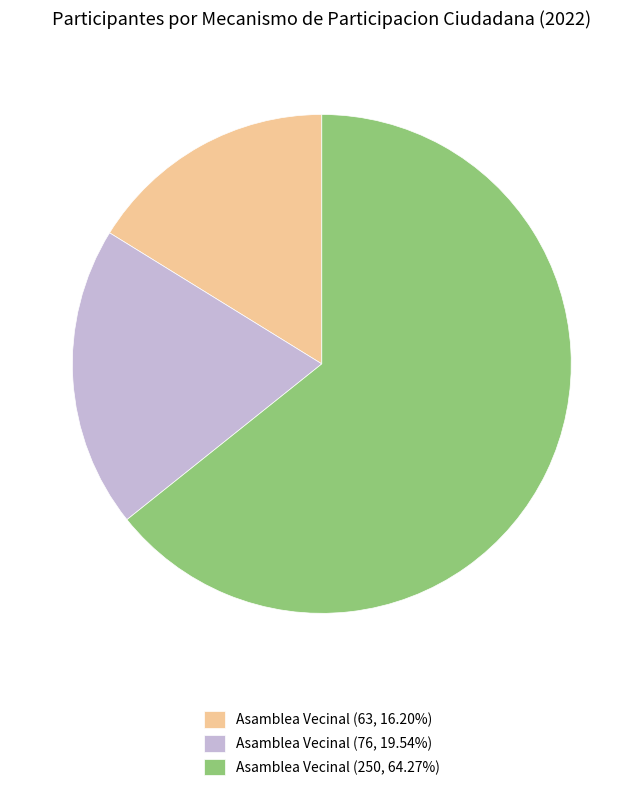

What is the ratio of the value at Asamblea Vecinal (250, 64.27%) to the value at Asamblea Vecinal (76, 19.54%)?

3.3